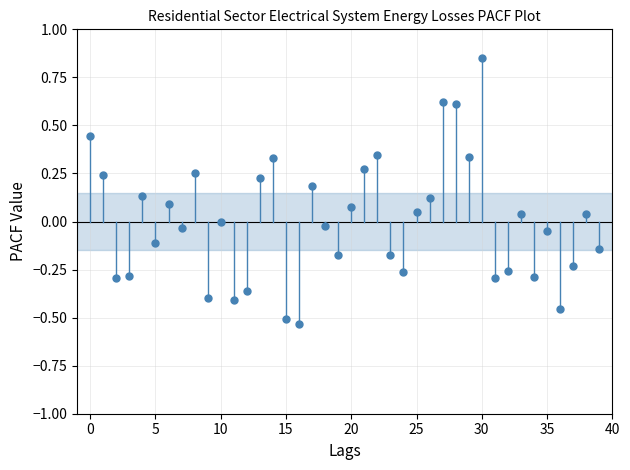

What is the range of Y values (max minus min)?

1.4